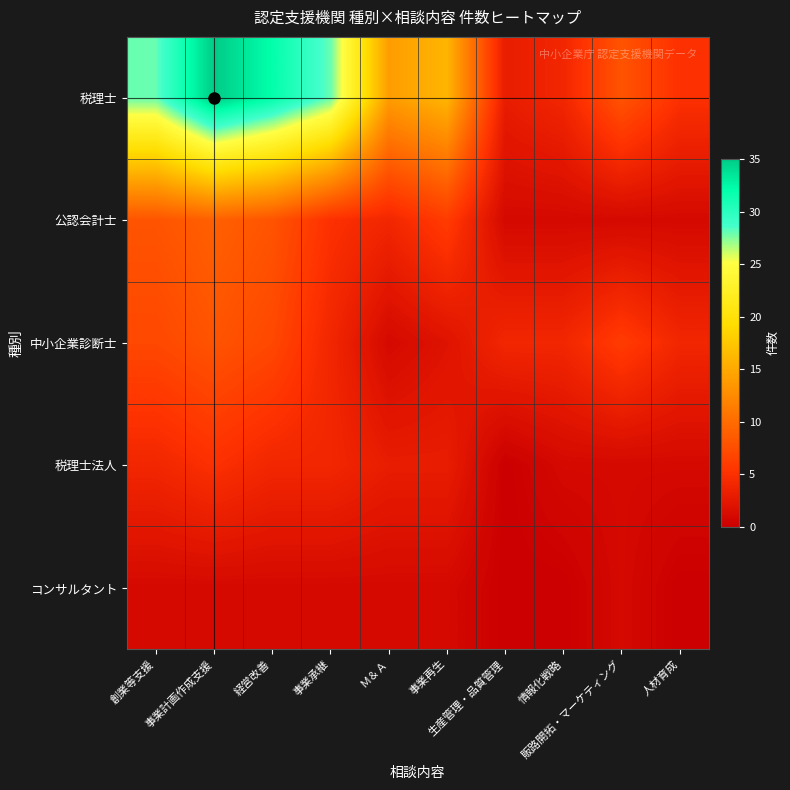

Which series has the largest total across all categories?

税理士